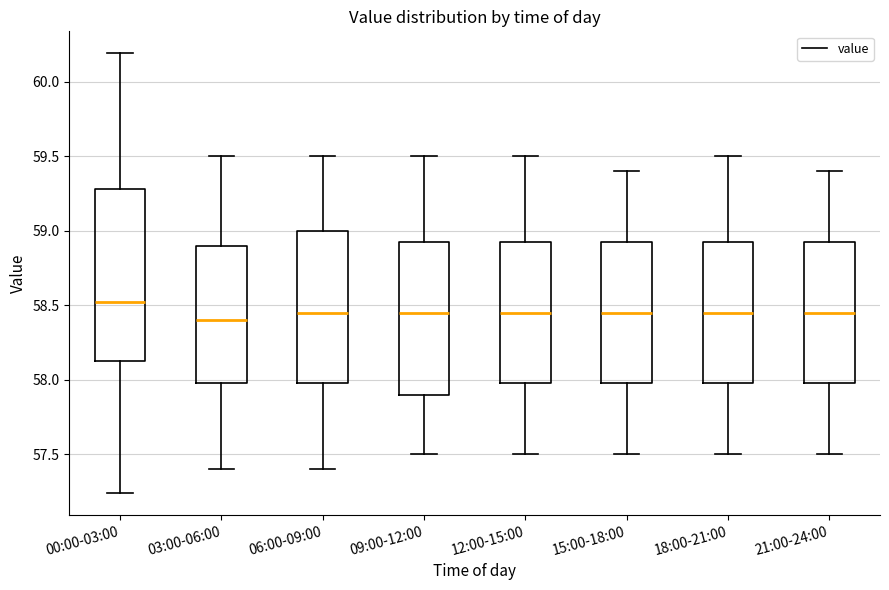

Which box has the highest median line?

00:00-03:00